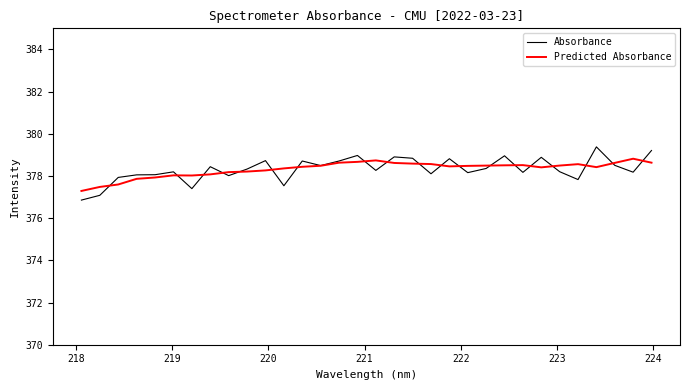

Which series has the widest spread of values?

Absorbance